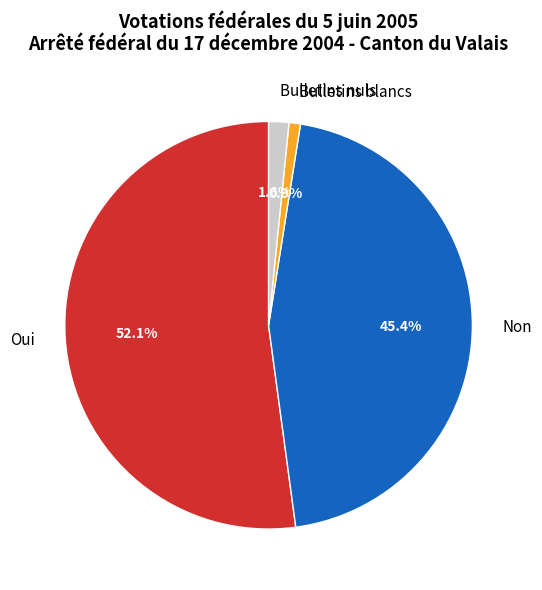

To the nearest percent, what percentage of the pie is Non?

45%